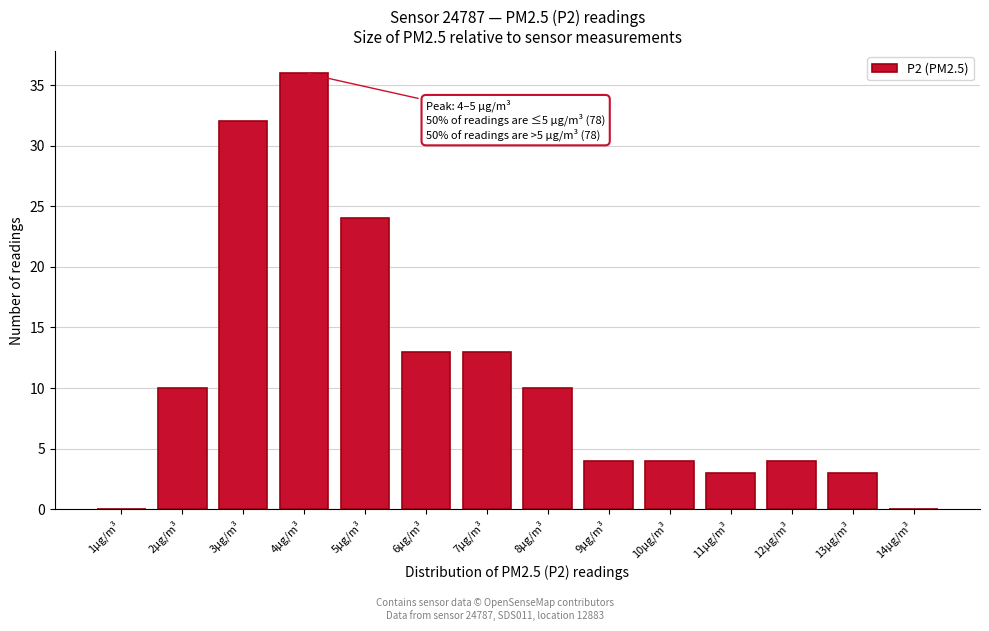

Reading right to left, transcribe all the data shown in this chart.

14µg/m³=0	13µg/m³=3	12µg/m³=4	11µg/m³=3	10µg/m³=4	9µg/m³=4	8µg/m³=10	7µg/m³=13	6µg/m³=13	5µg/m³=24	4µg/m³=36	3µg/m³=32	2µg/m³=10	1µg/m³=0